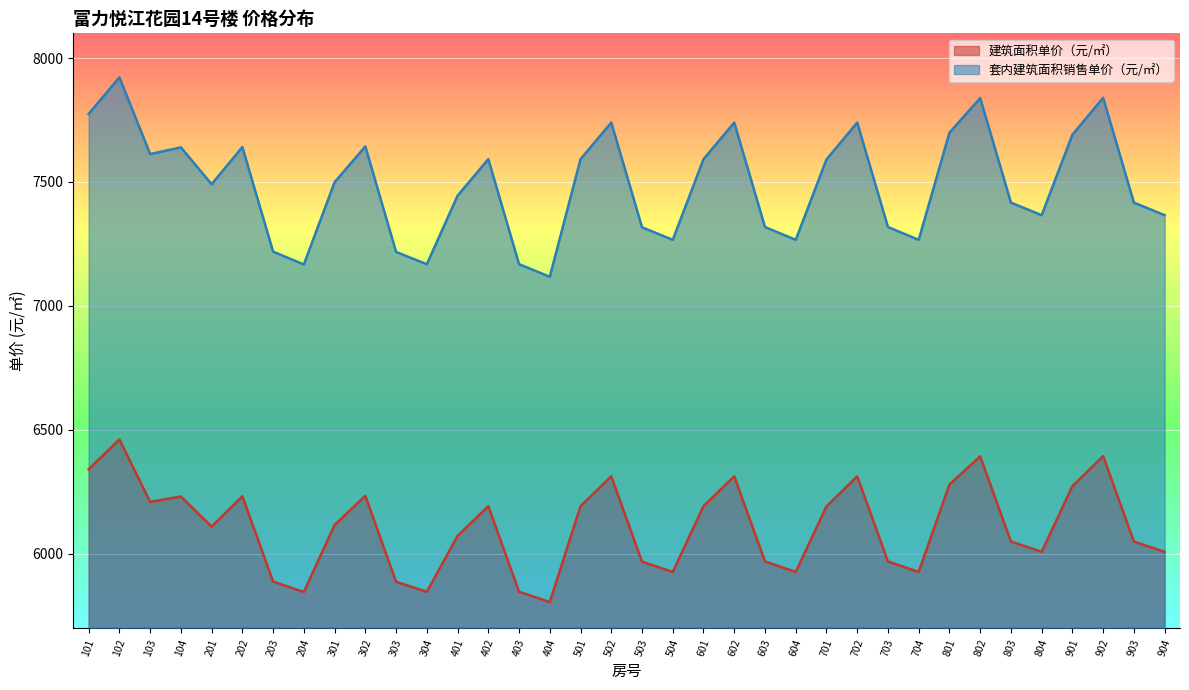

Rank the series by their average value, from highest to lowest.

套内建筑面积销售单价（元/㎡）, 建筑面积单价（元/㎡）